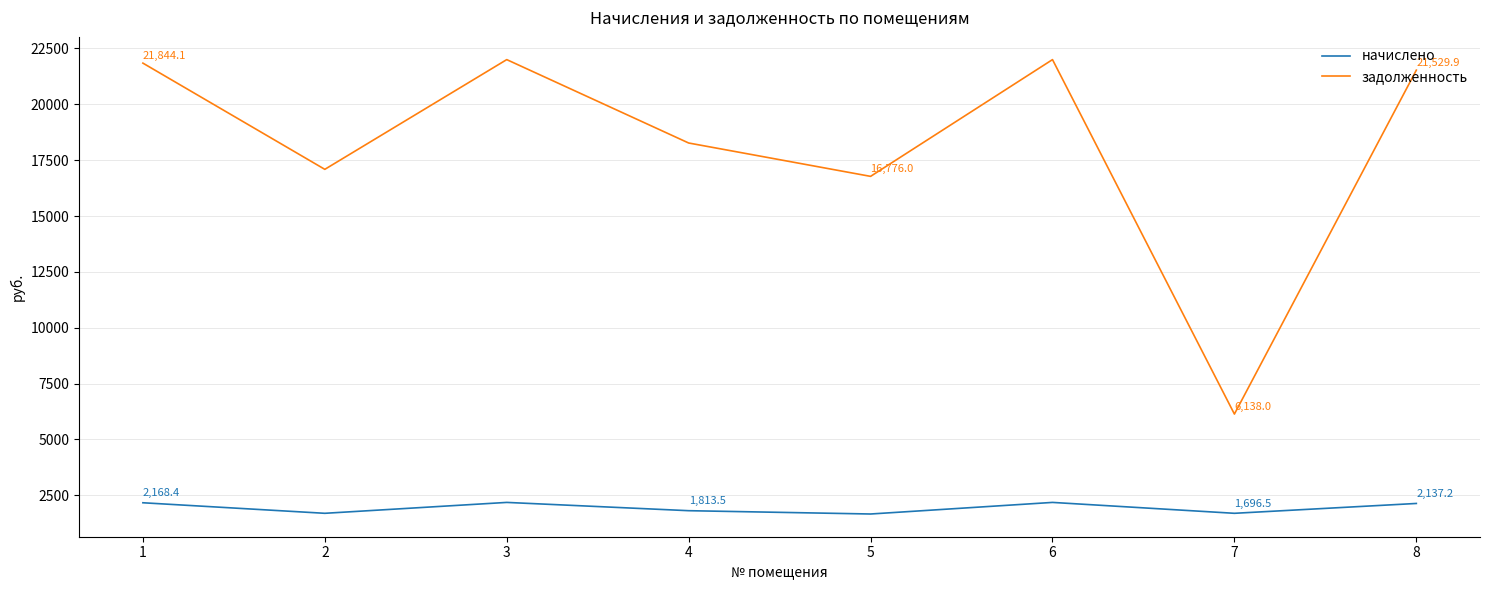

True or false: задолженность and начислено cross at least once.

False